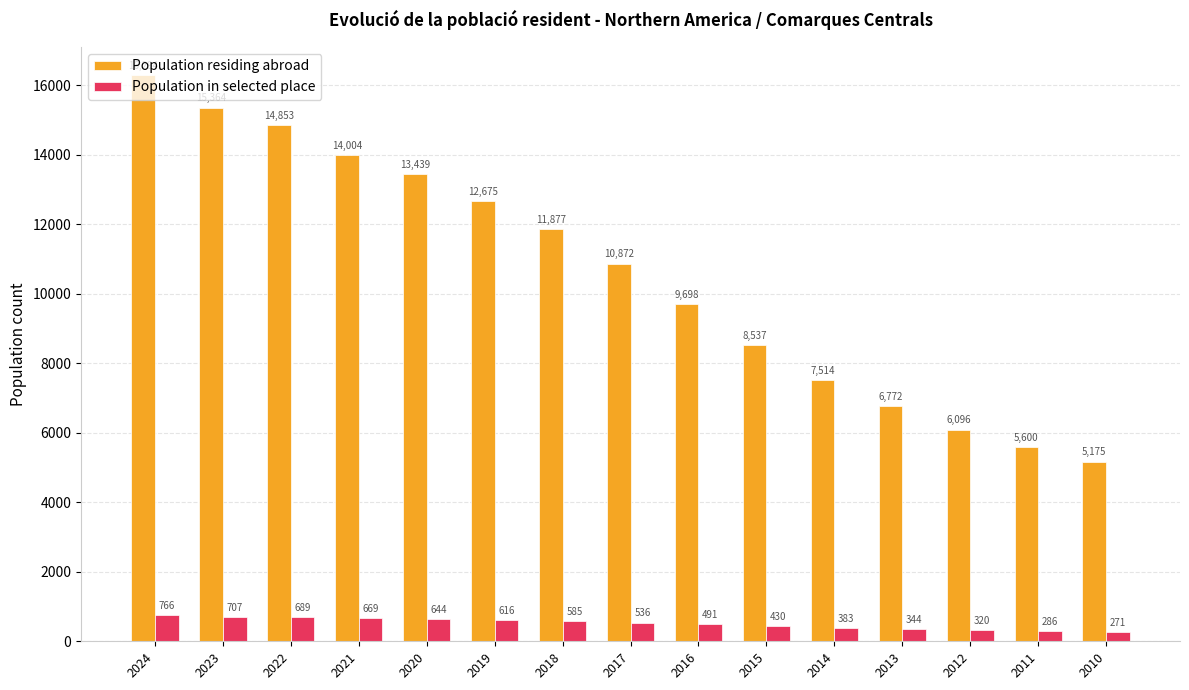

Read the Population residing abroad value at 2024, to the nearest 100.

16300